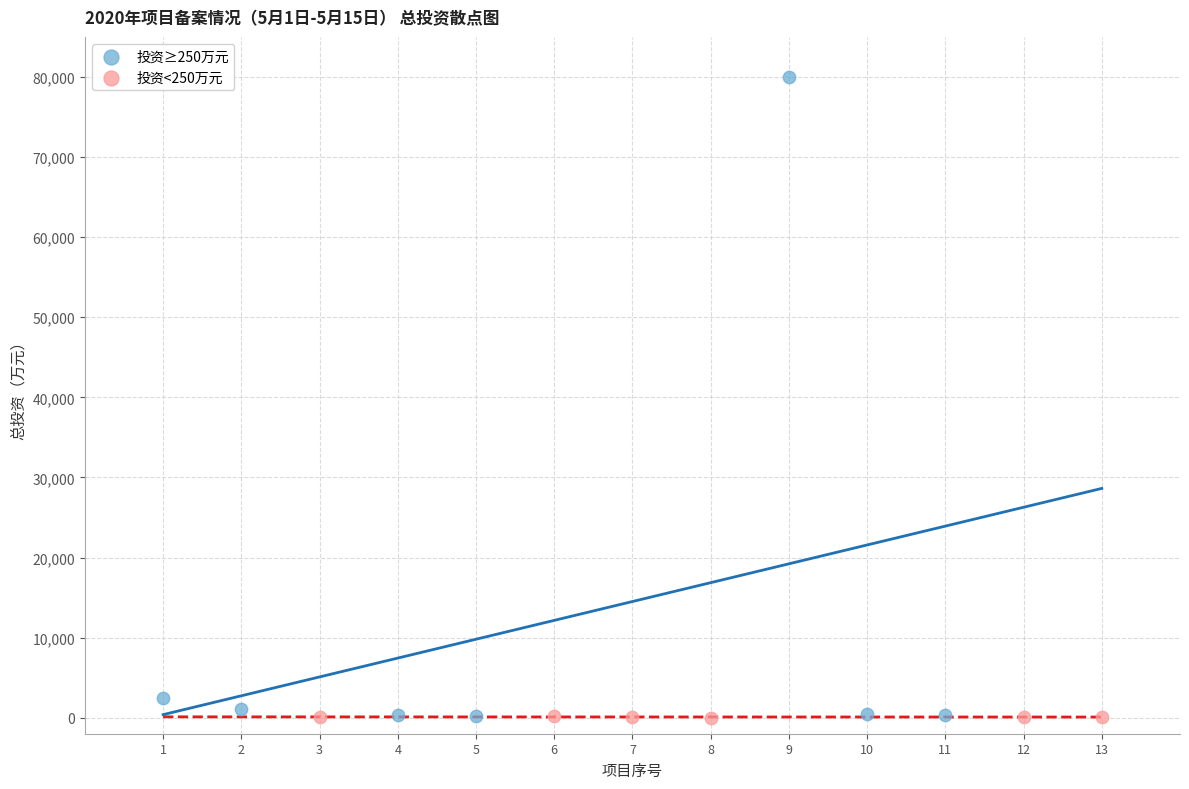

Which series has the widest spread of Y values?

投资≥250万元